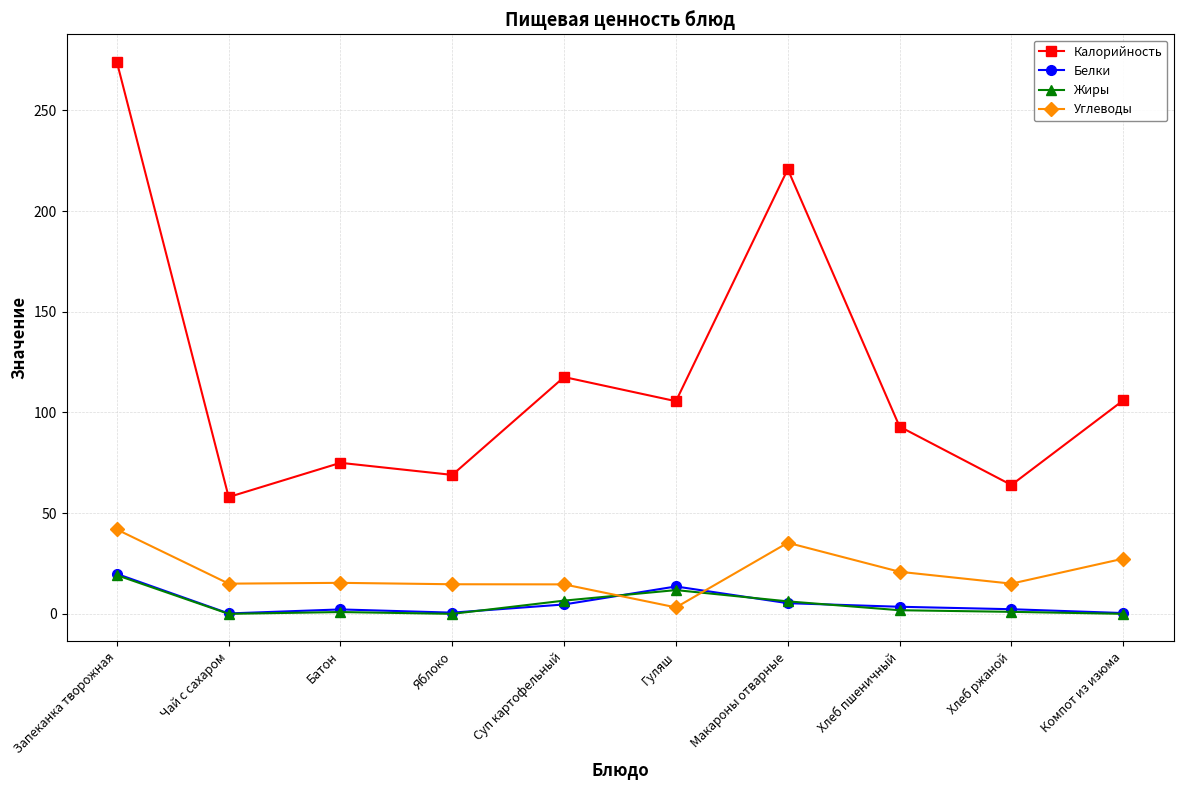

True or false: Калорийность has a value of 56.0 at Суп картофельный.

False